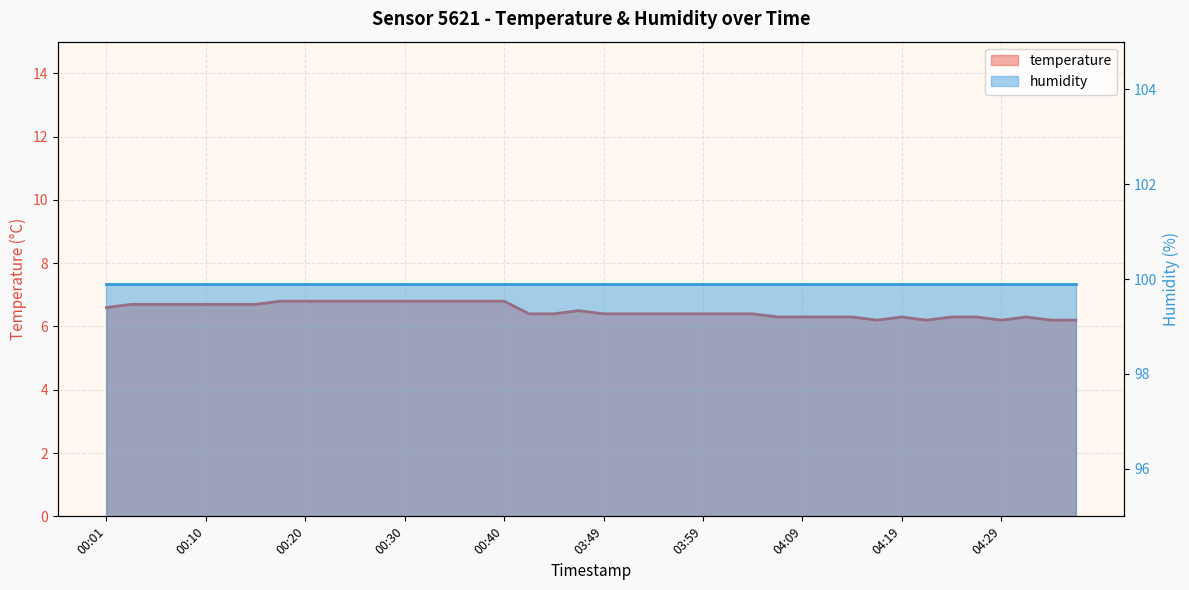

Which label corresponds to the smallest value in the chart?

04:16